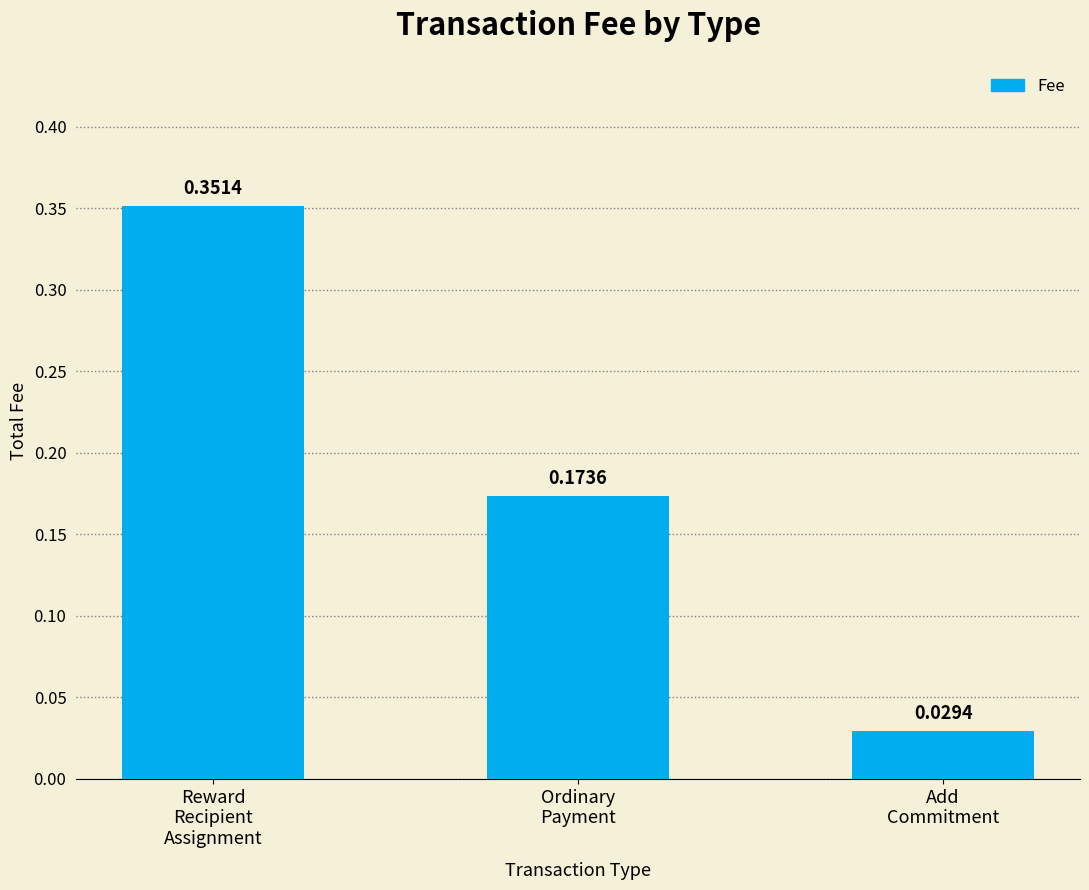

What is the difference between the maximum and minimum values?

0.3